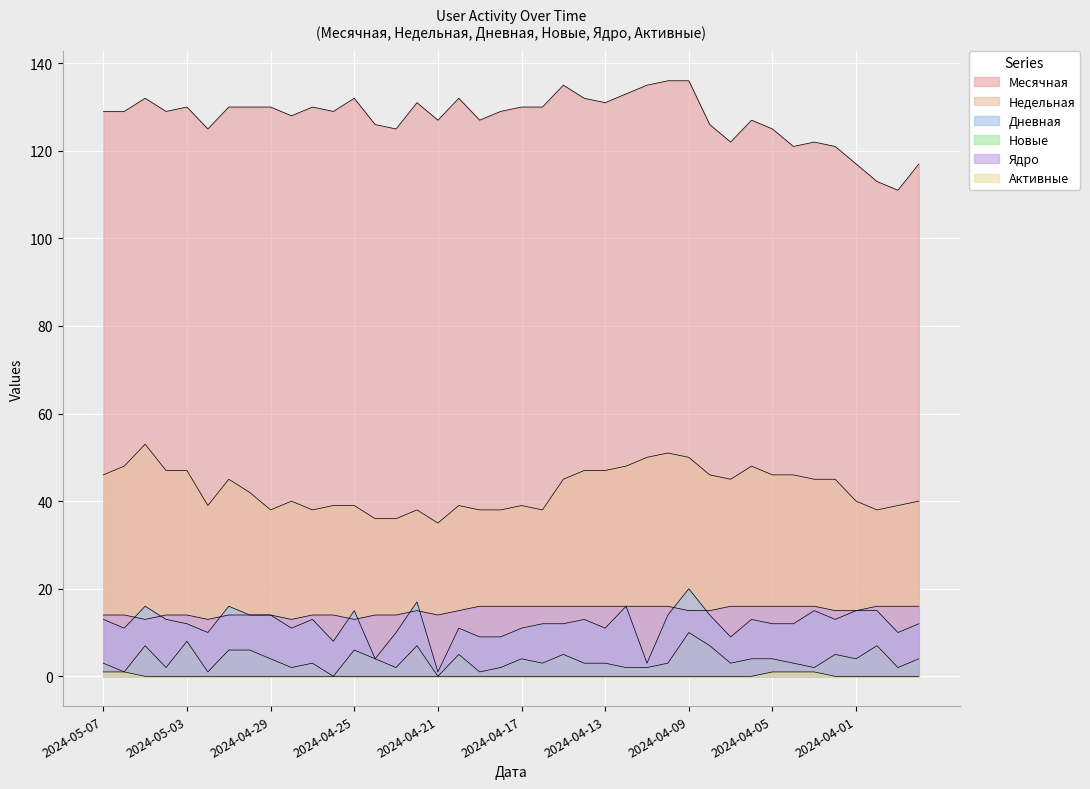

Which series has the largest range (max minus min)?

Месячная